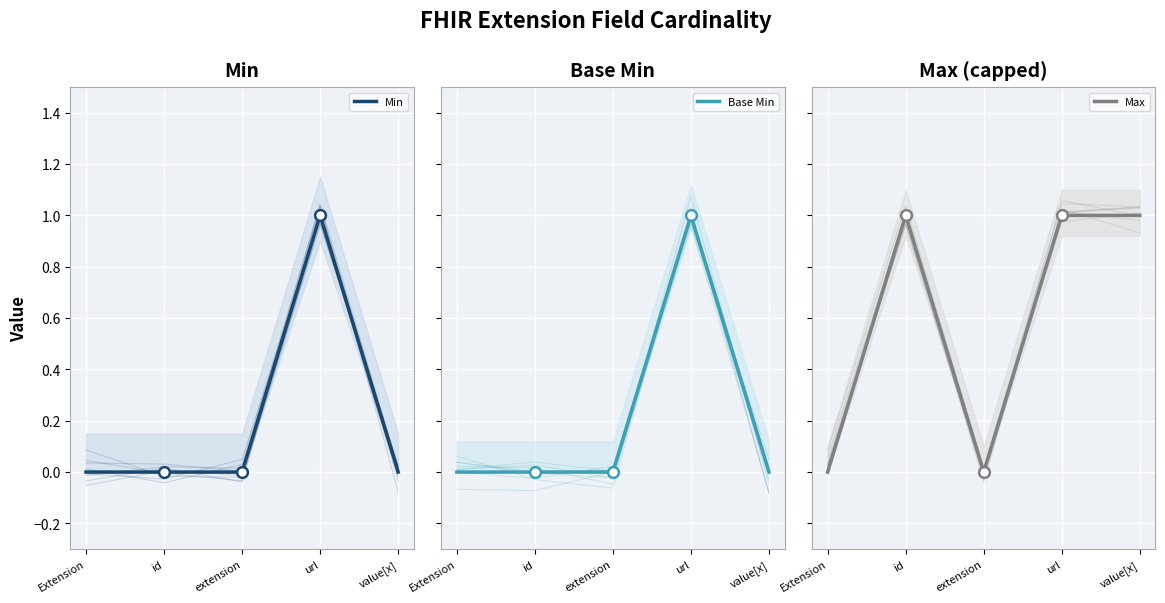

Is the value of Max at Extension greater than the value of Min at Extension?

No